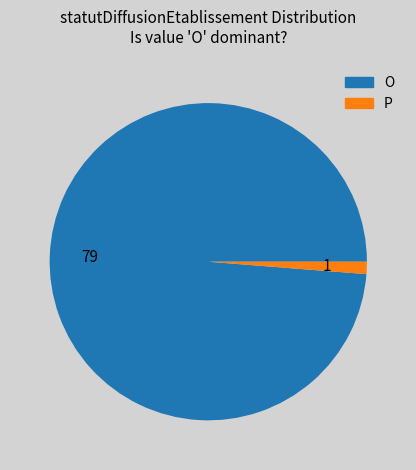

Approximately how many times larger is the value at O compared to P?

79.0